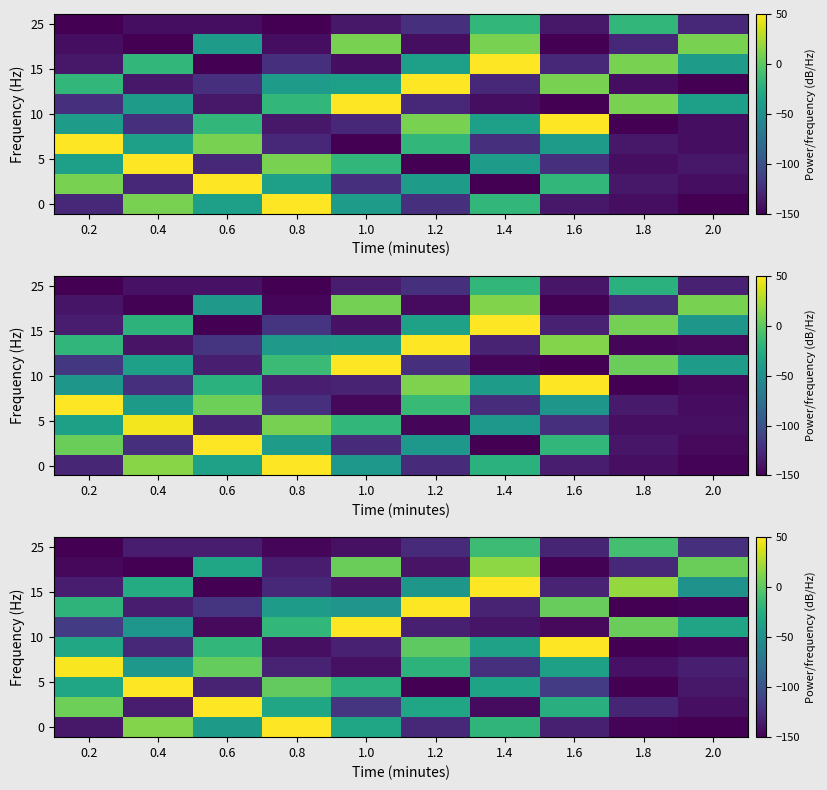

At which category does the chart reach its minimum across all series?

1.8